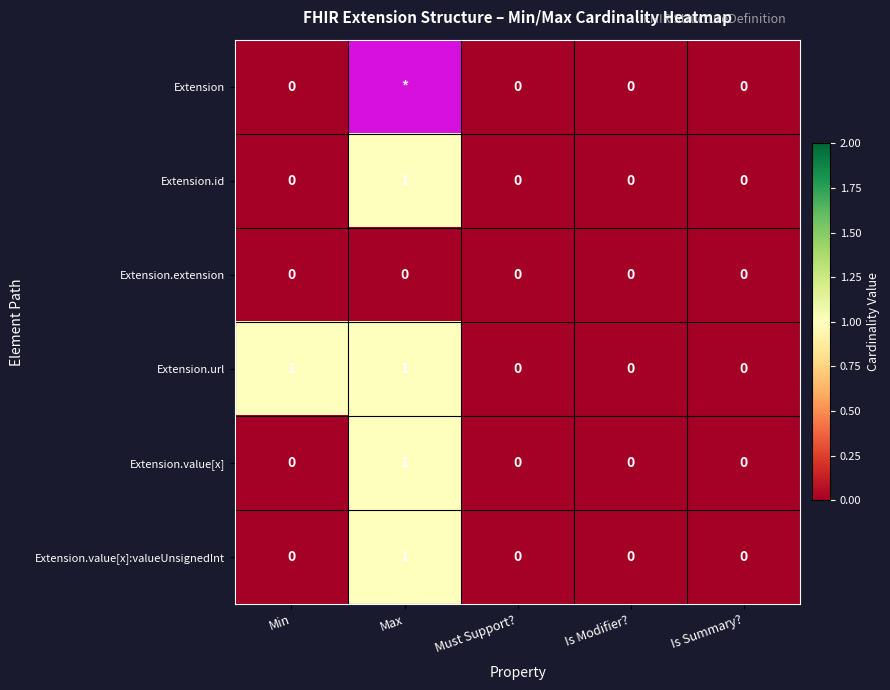

Count the number of data series in this chart.

6